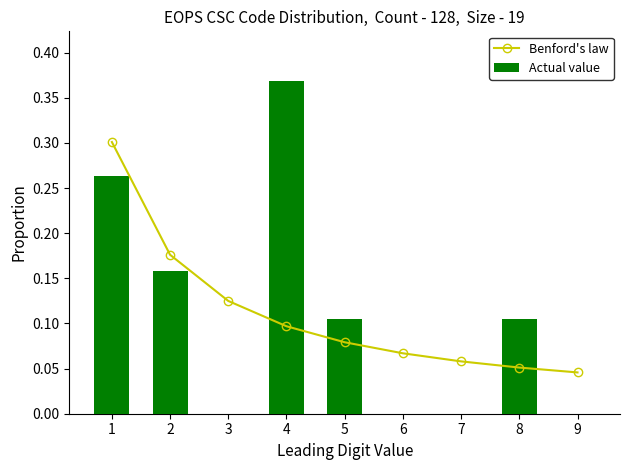

What is the value of the Benford's law bar at the 2nd from the left?

0.2